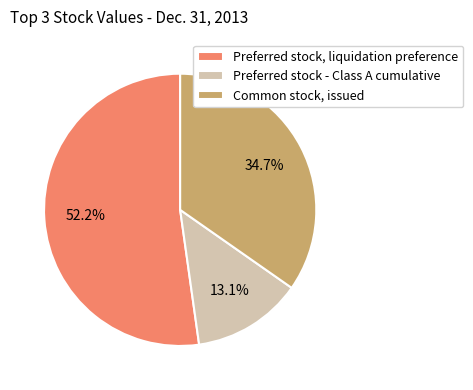

To the nearest percent, what is the difference between the Preferred stock, liquidation preference and Common stock, issued slice percentages?

18%